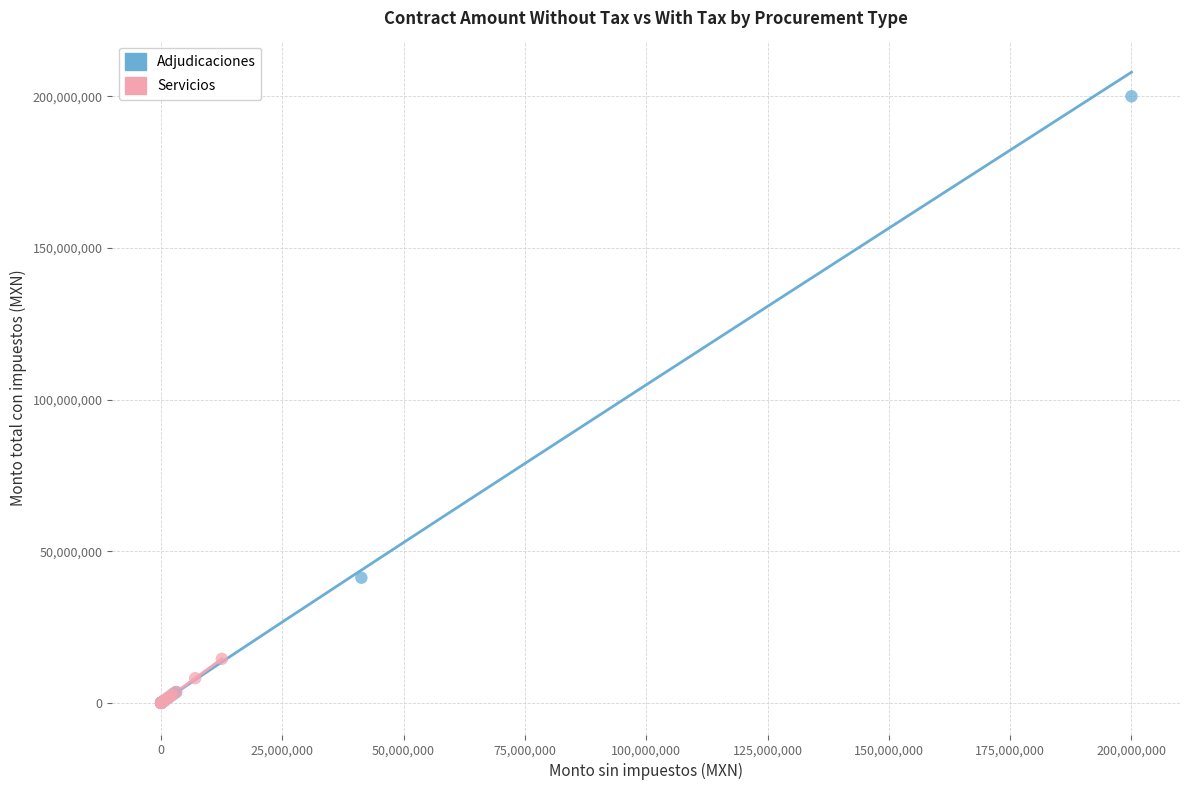

Which series has the largest Y range (max minus min)?

Adjudicaciones